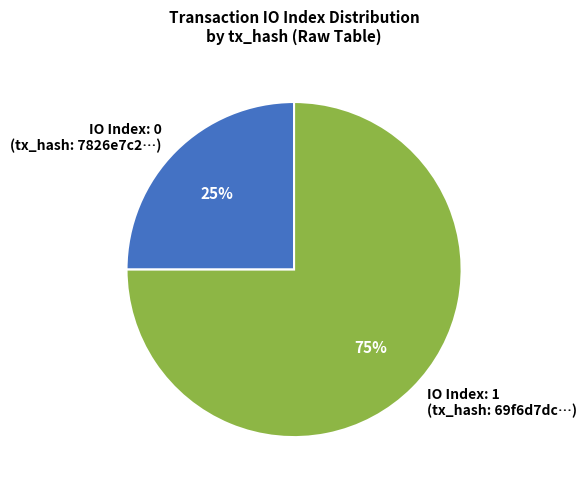

How many slices are in this pie chart?

2